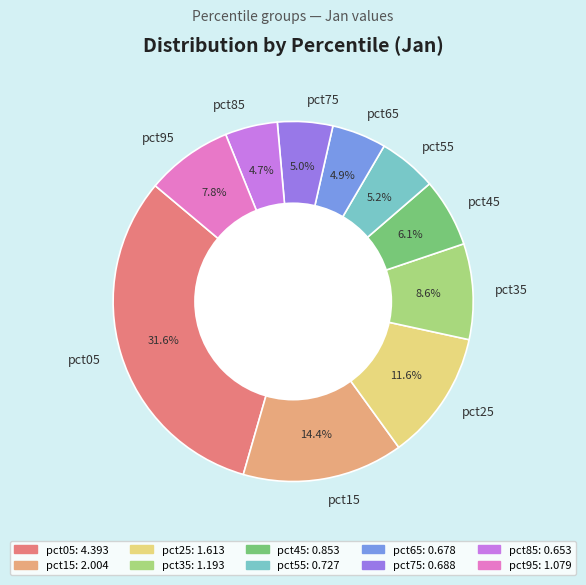

Is pct25 the majority of the pie?

No